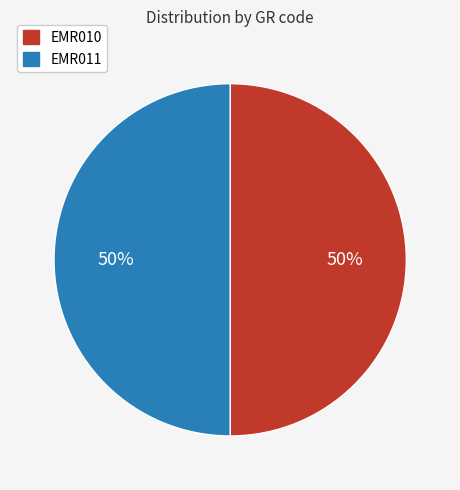

What is the ratio of the value at EMR010 to the value at EMR011?

1.0